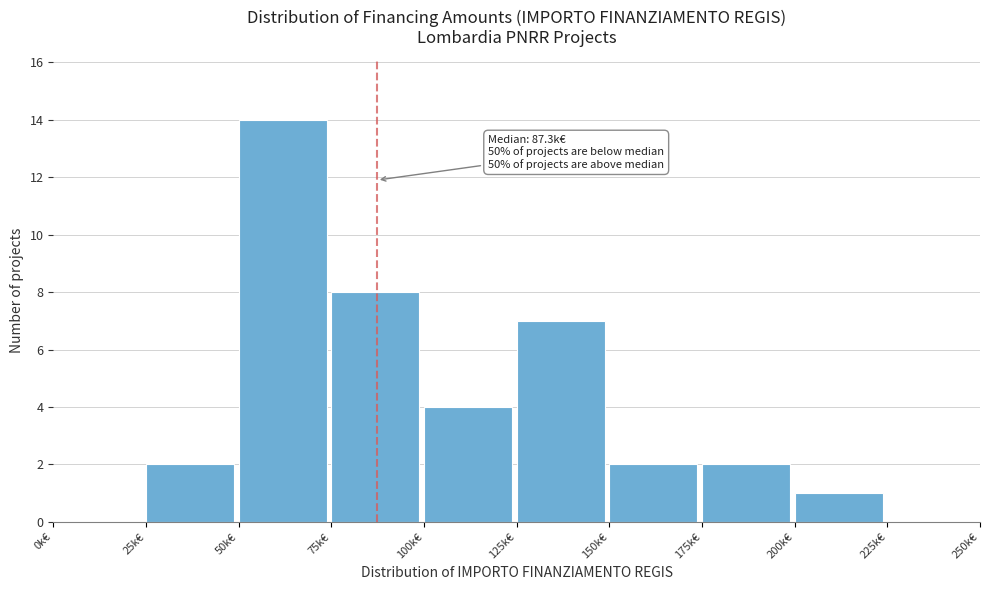

Reading right to left, extract all data points from this chart.

225k€=0	200k€=1	175k€=2	150k€=2	125k€=7	100k€=4	75k€=8	50k€=14	25k€=2	0k€=0